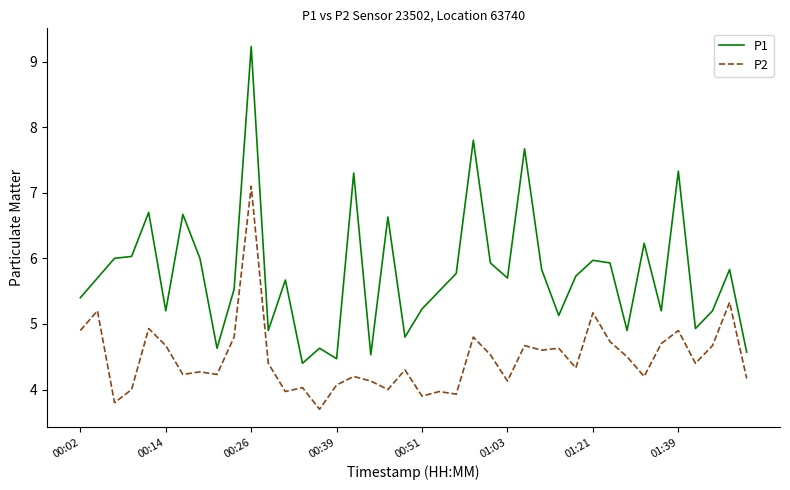

List the series in order of their overall mean, highest first.

P1, P2